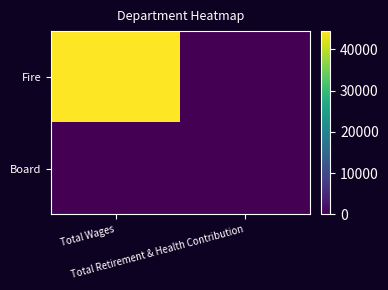

How many series are shown in this chart?

2